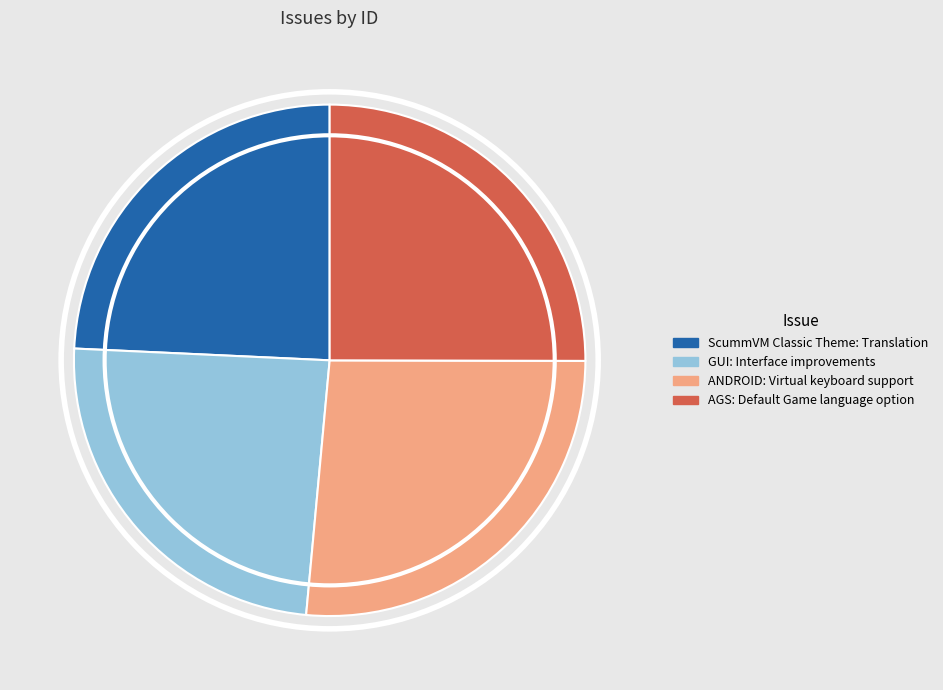

Approximately how many times larger is the value at ScummVM Classic Theme: Translation compared to ANDROID: Virtual keyboard support?

0.9